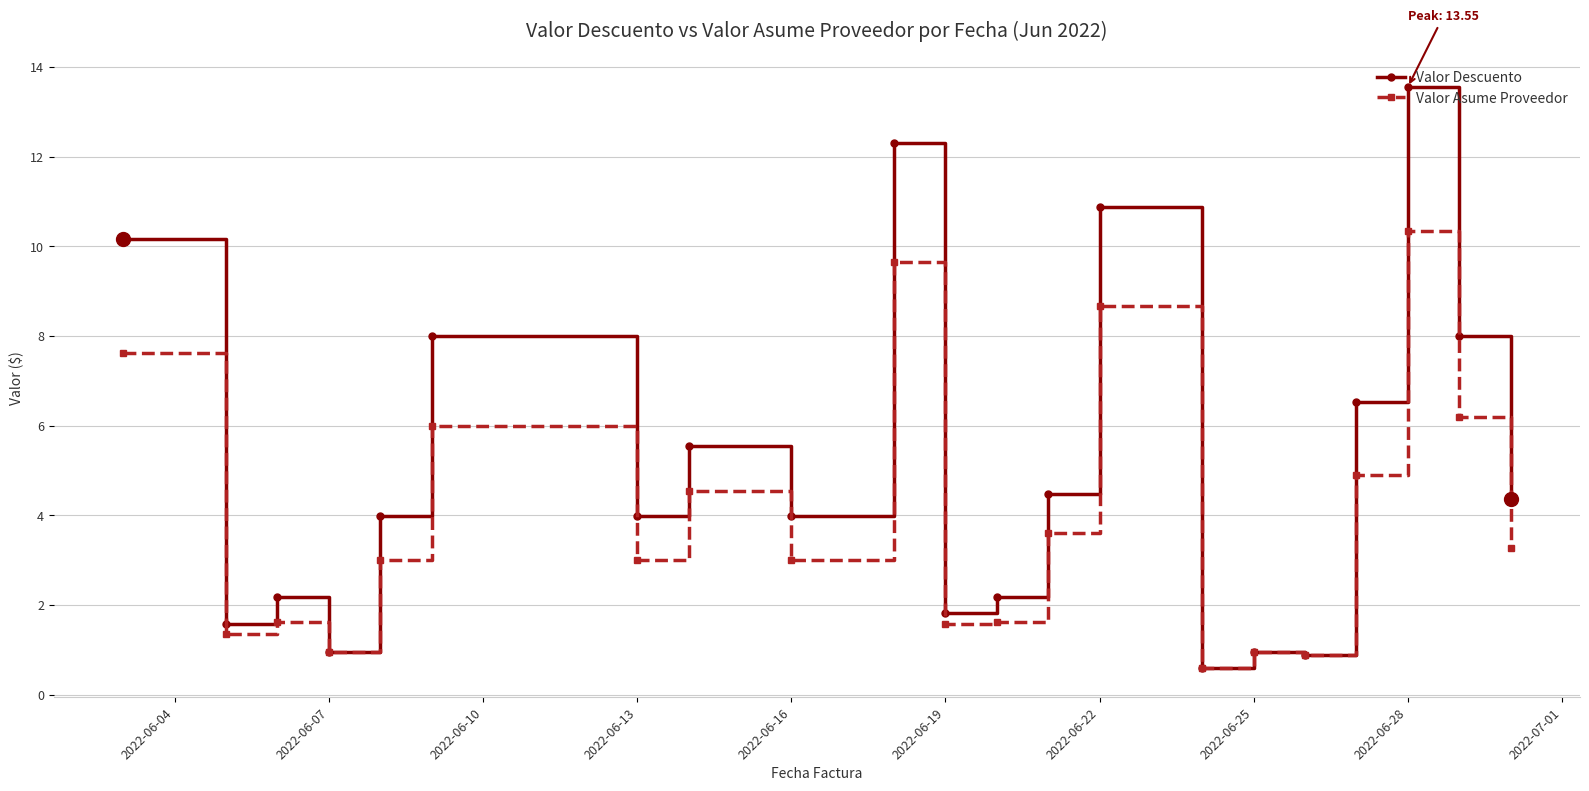

What is the minimum value shown in the chart?

0.6